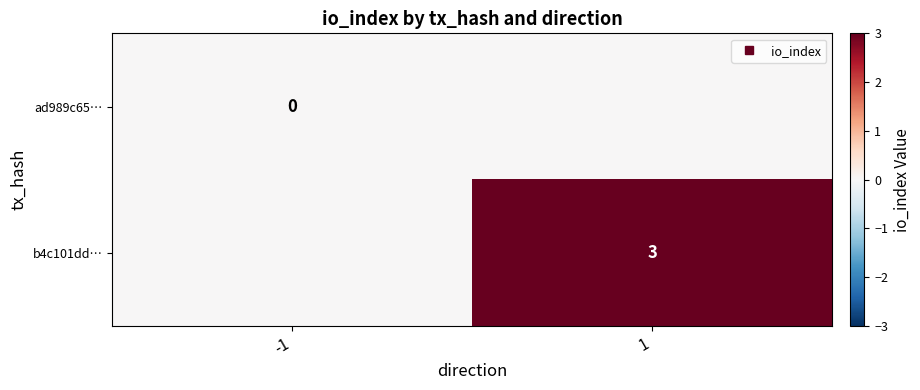

Count the number of data series in this chart.

2